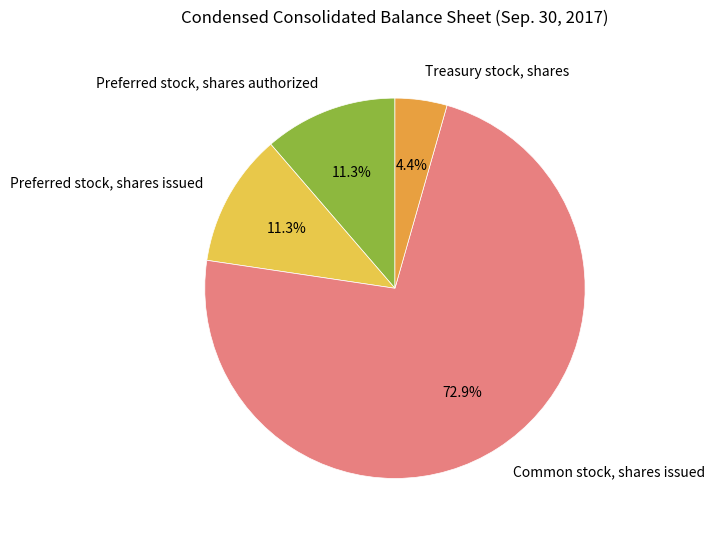

Is Common stock, shares issued the majority of the pie?

Yes